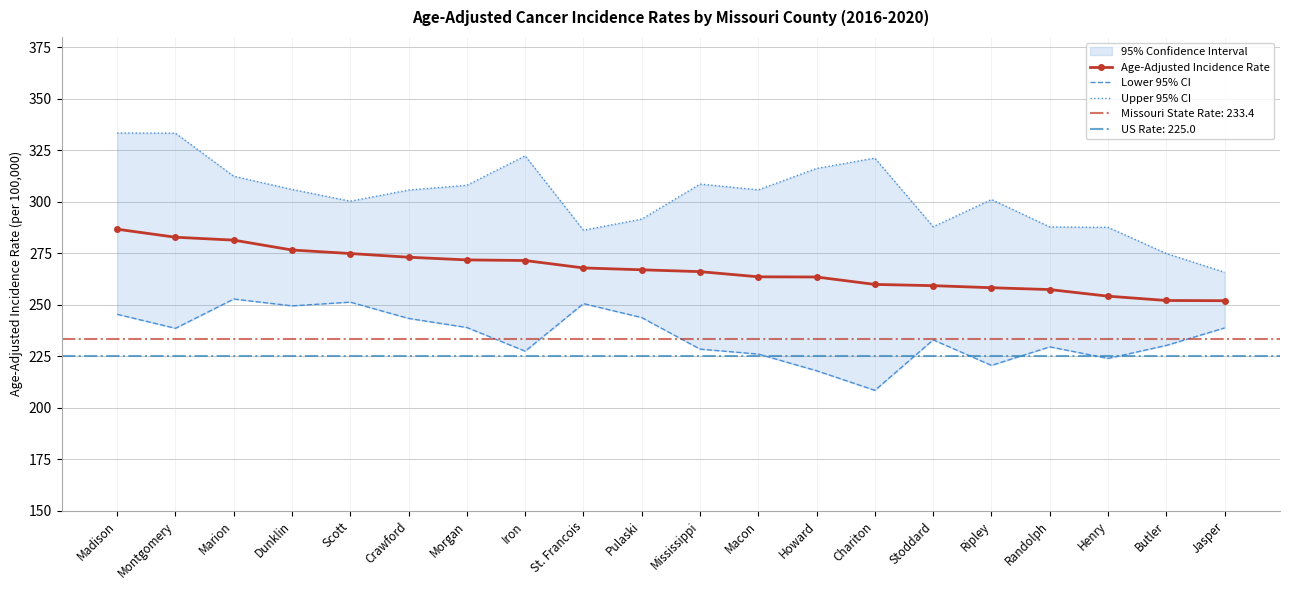

Does the chart have visible grid lines?

Yes